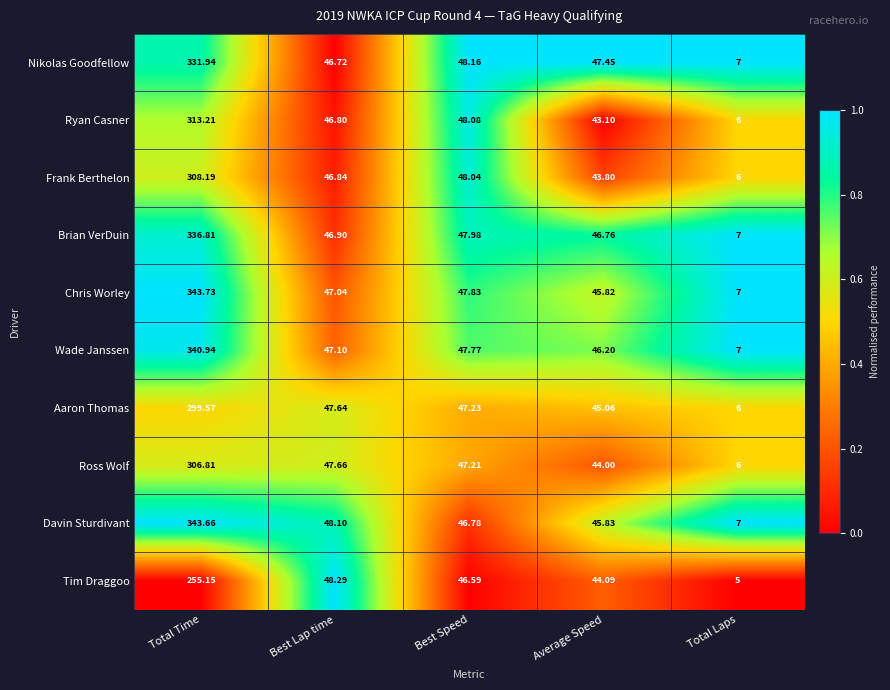

At Average Speed, list the series in order from smallest to largest.

Ryan Casner, Frank Berthelon, Ross Wolf, Tim Draggoo, Aaron Thomas, Chris Worley, Davin Sturdivant, Wade Janssen, Brian VerDuin, Nikolas Goodfellow